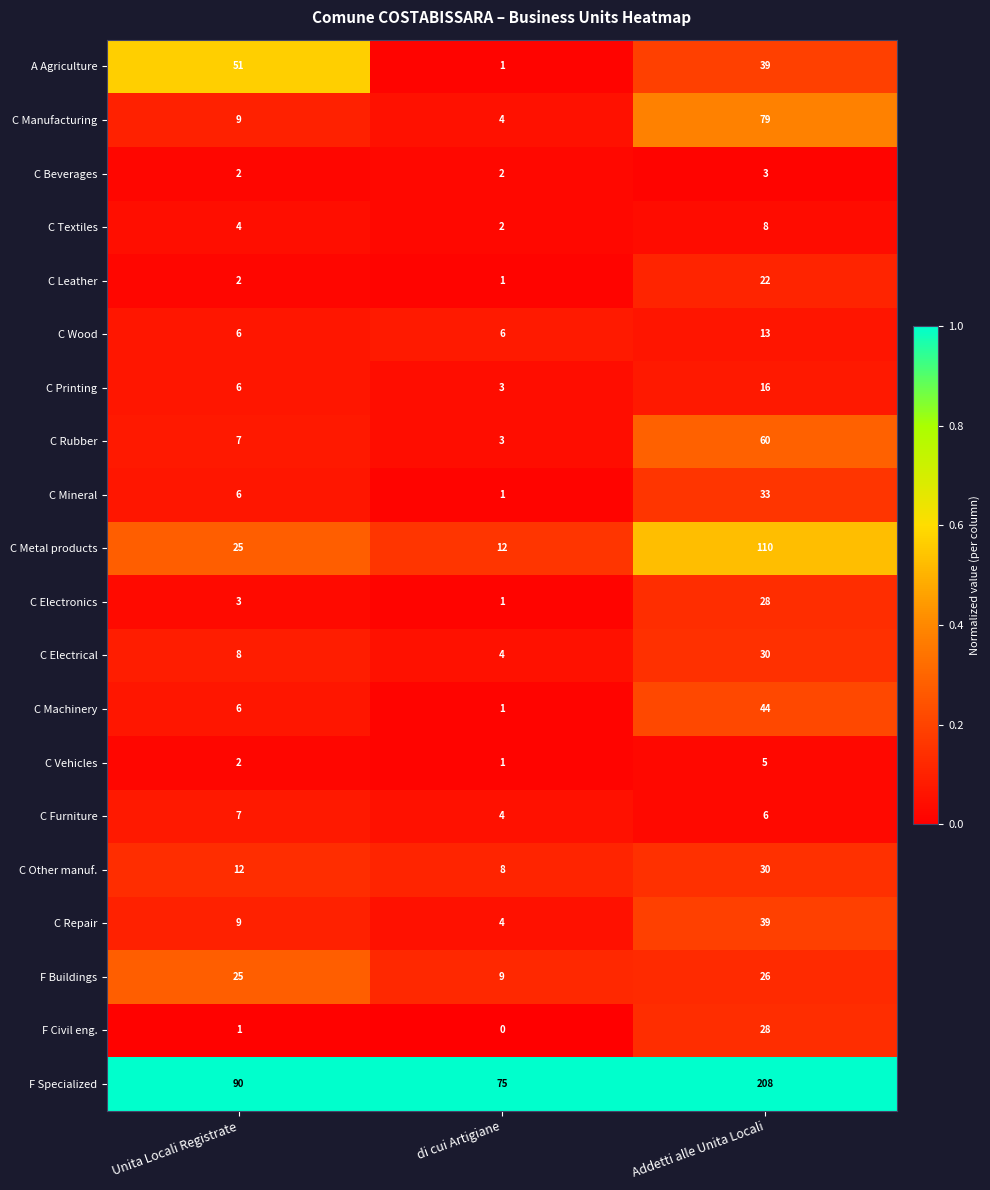

What is the greatest value displayed?

208